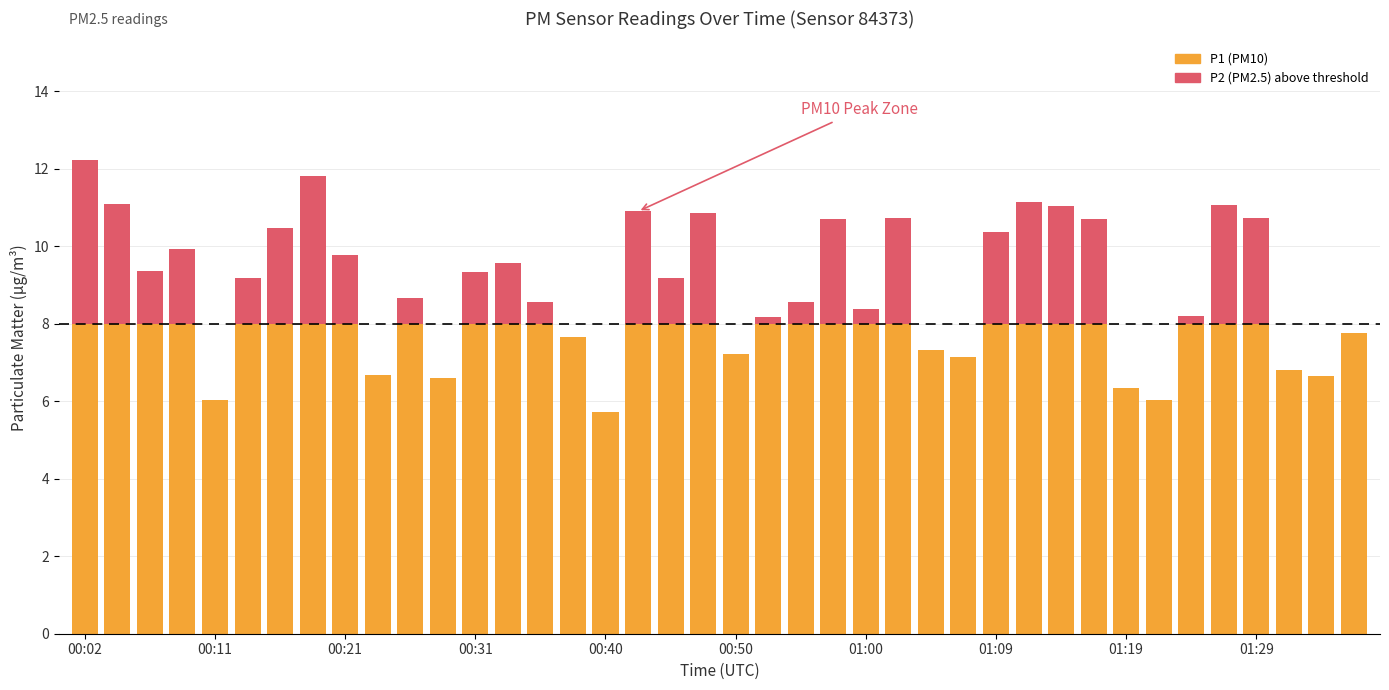

How many values in the P1 (PM10) series exceed 9?

21